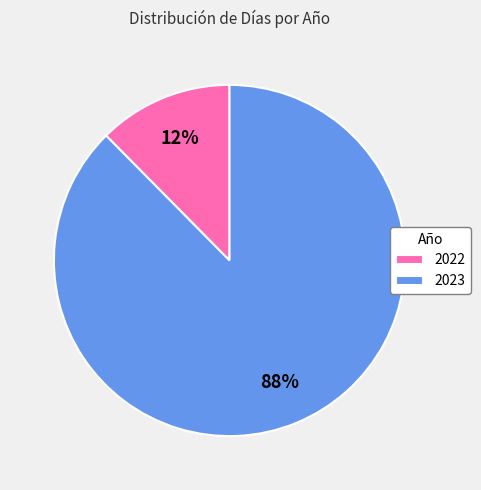

To the nearest percent, what is the combined percentage of 2023 and 2022?

100%